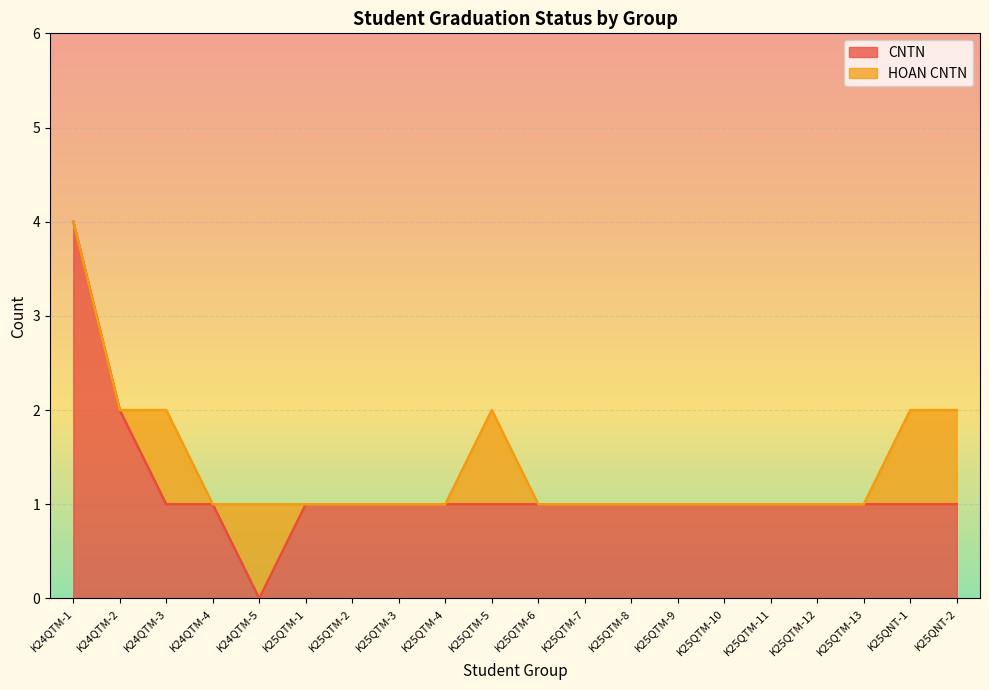

Rank the categories by value from highest to lowest.

K24QTM-1, K24QTM-2, K24QTM-3, K24QTM-4, K25QTM-1, K25QTM-2, K25QTM-3, K25QTM-4, K25QTM-5, K25QTM-6, K25QTM-7, K25QTM-8, K25QTM-9, K25QTM-10, K25QTM-11, K25QTM-12, K25QTM-13, K25QNT-1, K25QNT-2, K24QTM-5